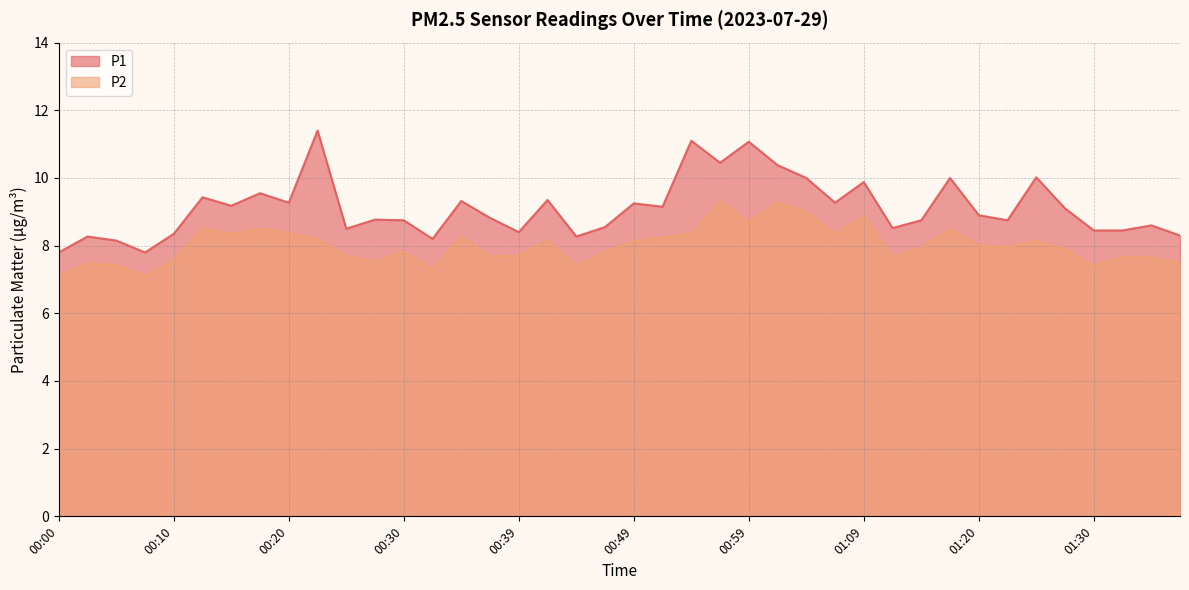

What is the difference between the maximum and minimum values in the P1 series?

3.6